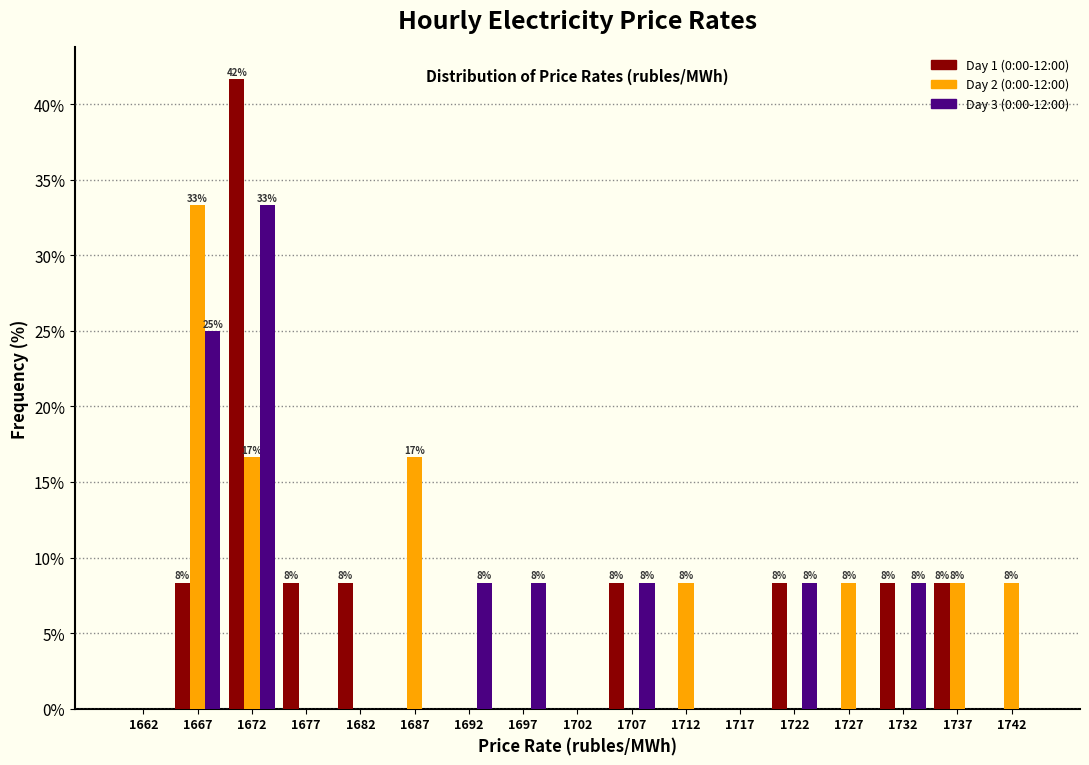

In the Day 3 (0:00-12:00) series, which range on the x-axis has the tallest bar?

1670 to 1675